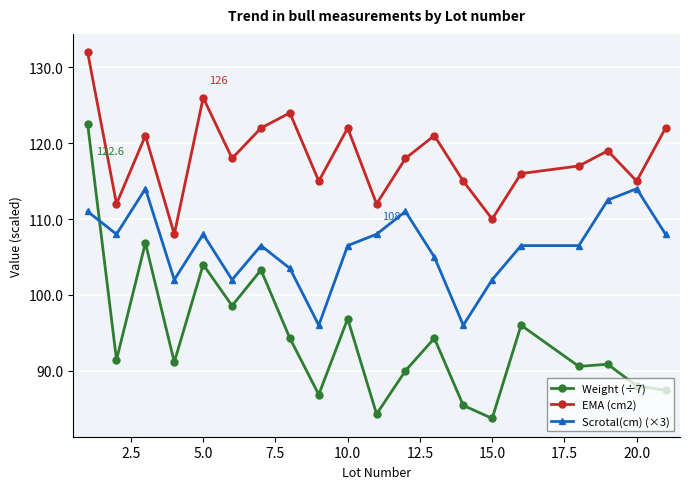

What are all the series names shown in the legend?

Weight (÷7), EMA (cm2), Scrotal(cm) (×3)